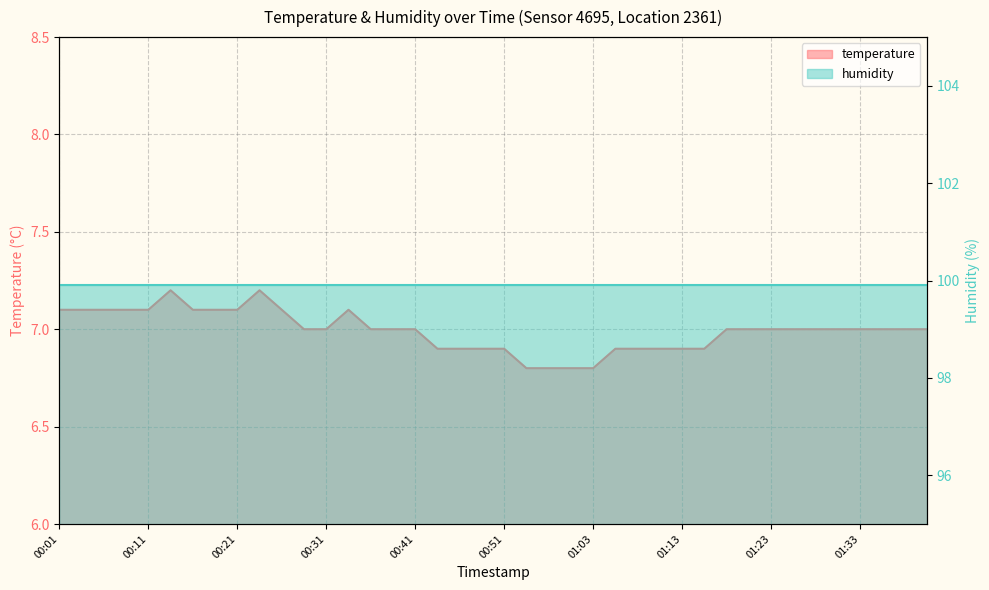

List the labels in order of value, largest first.

00:13, 00:23, 00:01, 00:03, 00:06, 00:08, 00:11, 00:16, 00:18, 00:21, 00:26, 00:33, 00:28, 00:31, 00:36, 00:38, 00:41, 01:18, 01:21, 01:23, 01:25, 01:28, 01:30, 01:33, 01:35, 01:38, 01:40, 00:43, 00:46, 00:48, 00:51, 01:06, 01:08, 01:11, 01:13, 01:16, 00:53, 00:55, 00:58, 01:03